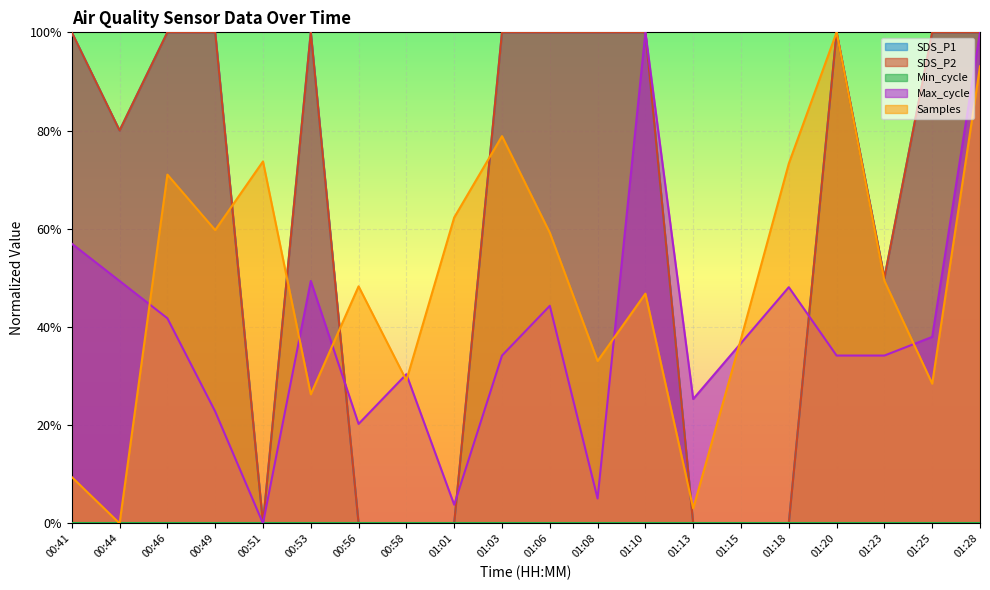

The value of SDS_P1 at 01:10 is 0.7. True or false?

False